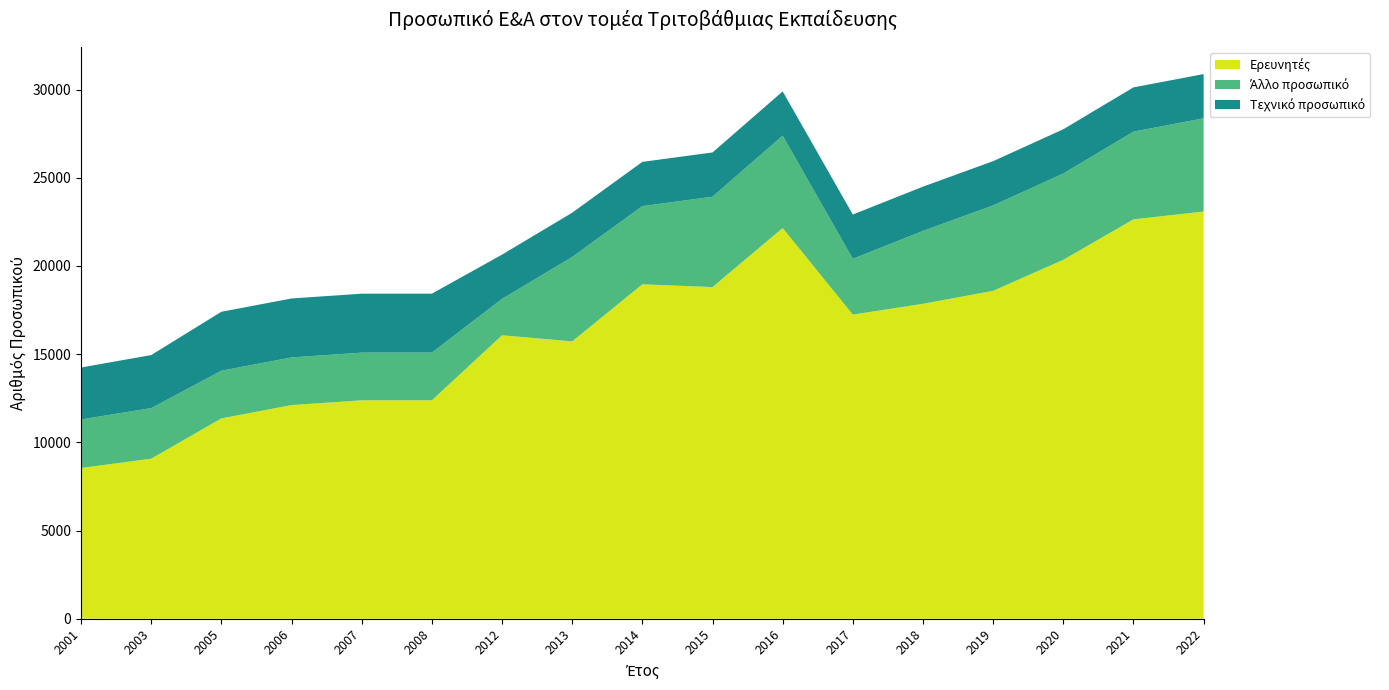

Which category has the highest value in the Τεχνικό προσωπικό_top series?

2022